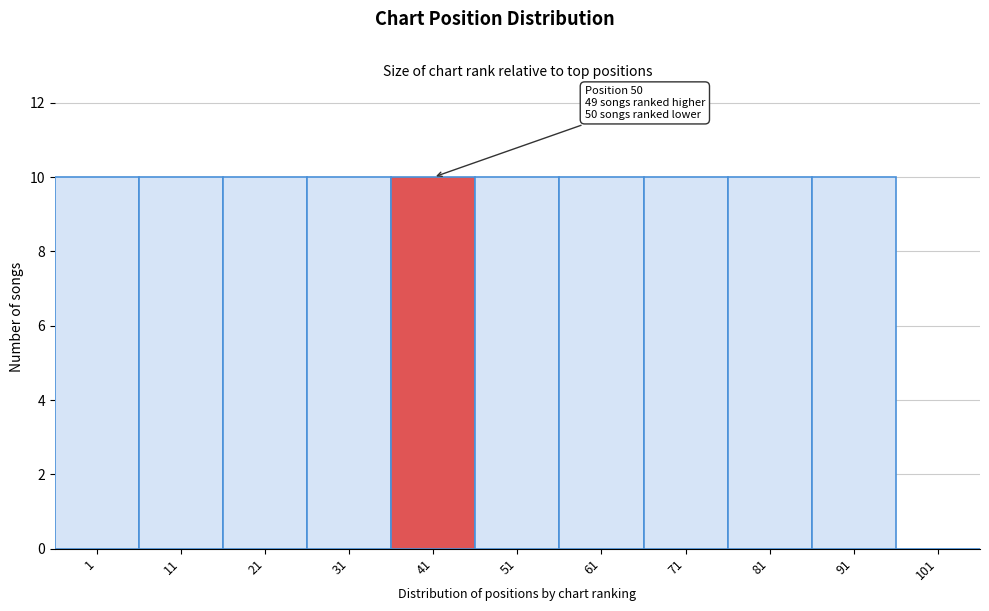

Reading left to right, transcribe all the data shown in this chart.

1=10	11=10	21=10	31=10	41=10	51=10	61=10	71=10	81=10	91=10	101=0